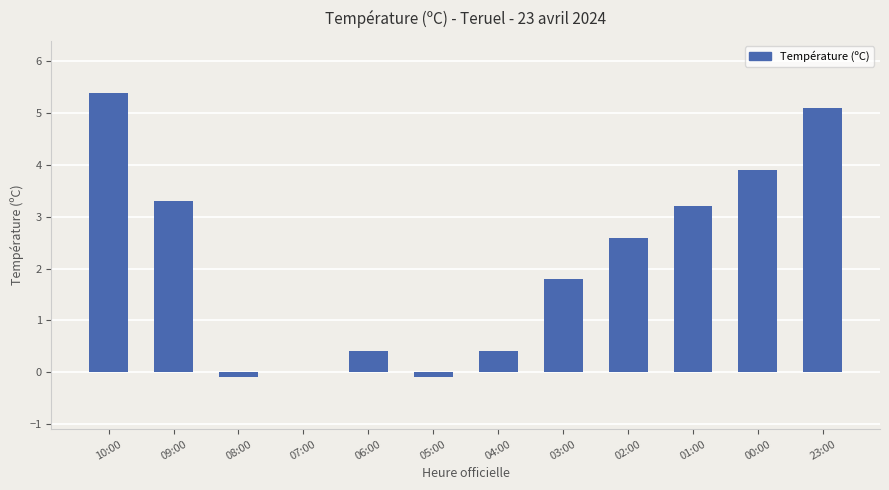

The value at 23:00 is 5.1. True or false?

True